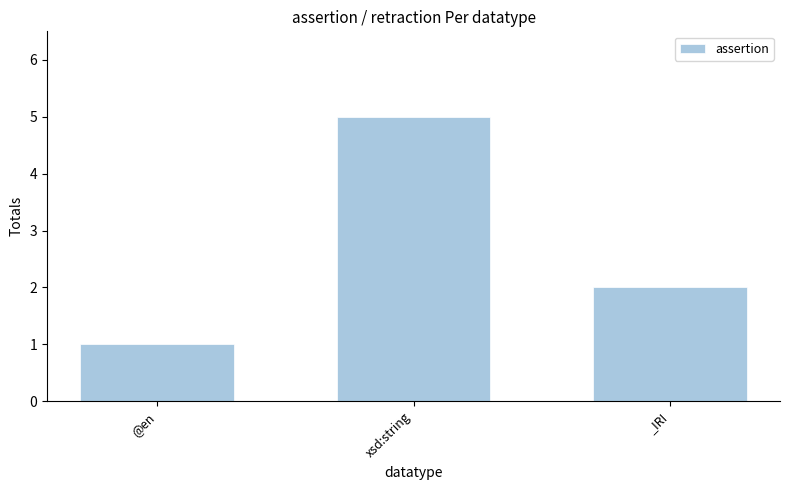

True or false: the data shows 2 at _IRI.

True